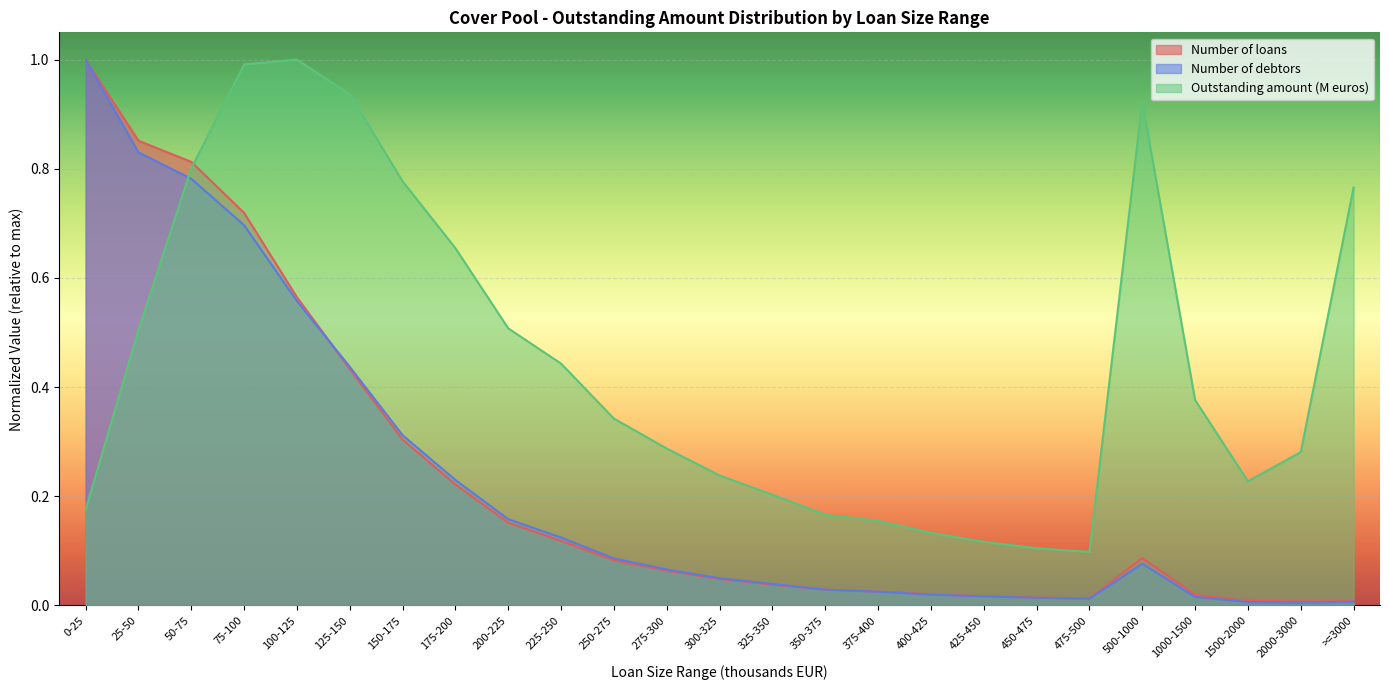

What is the label of the 21st point from the left?

500-1000